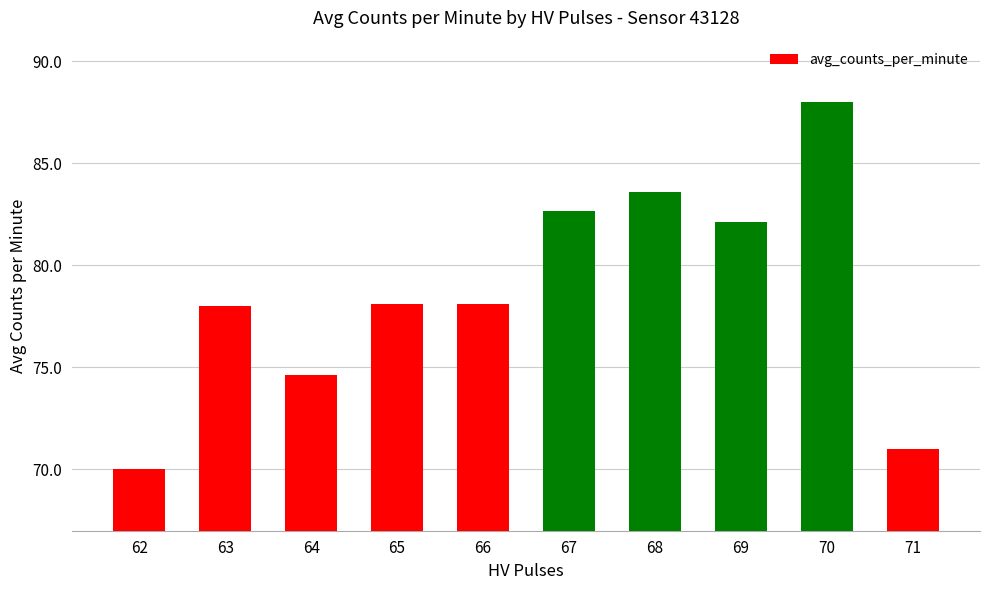

Approximately how many times larger is the value at 70 compared to 71?

1.2